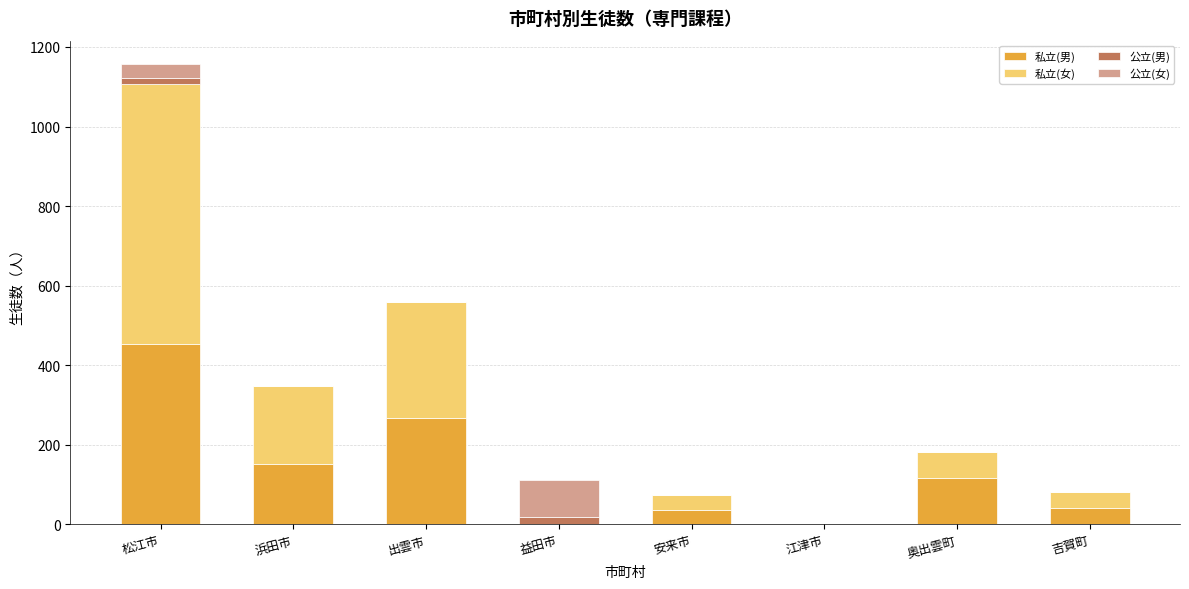

What is the approximate value of 私立(男) at 浜田市?

151